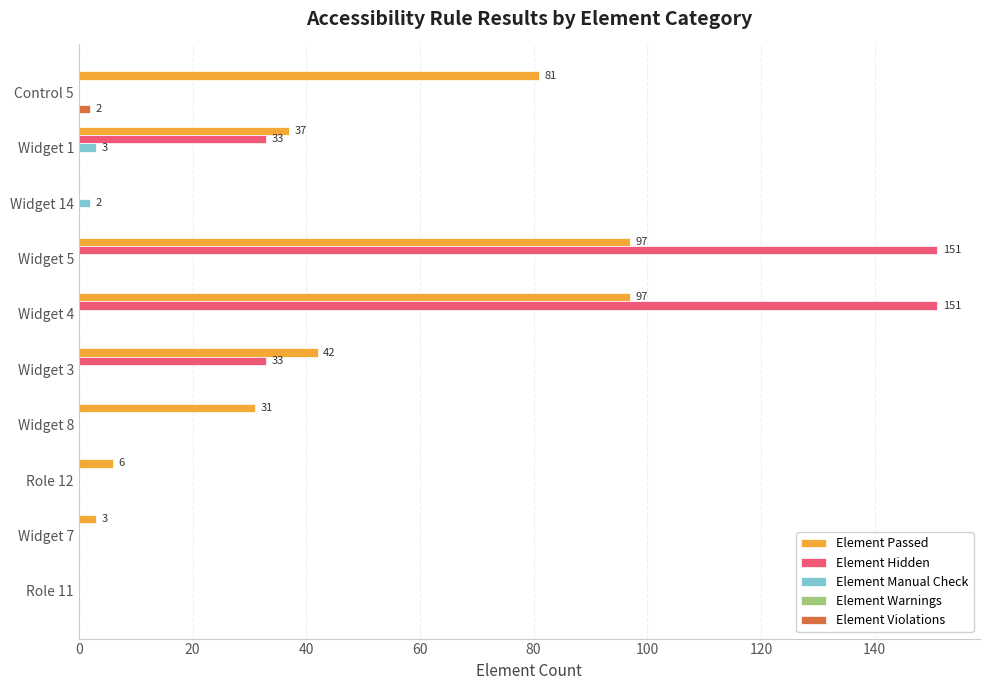

True or false: Element Passed has a value of 54 at Widget 5.

False